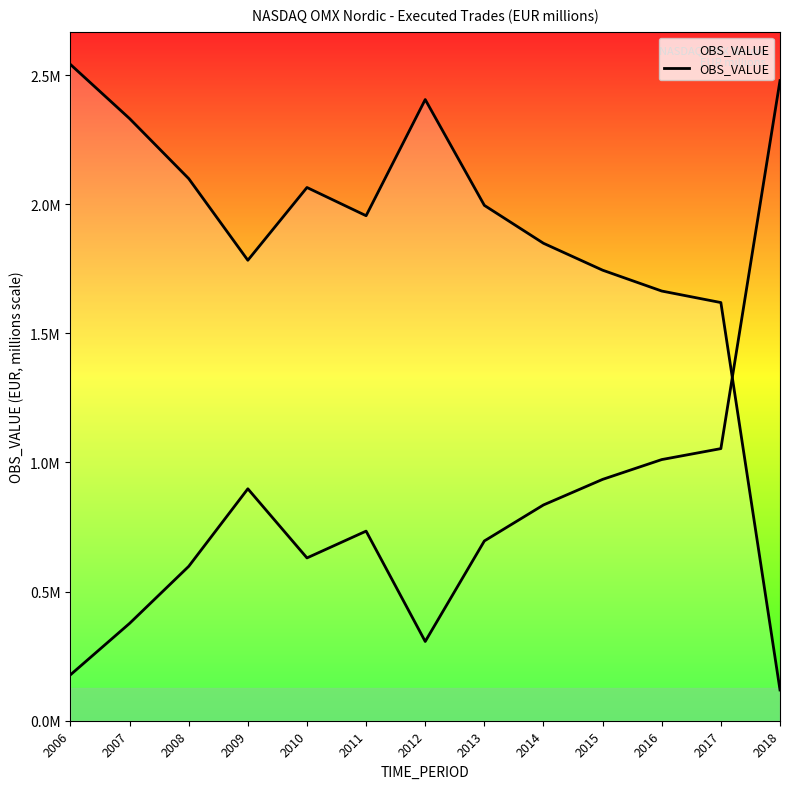

What is the greatest value displayed?

2540895.0